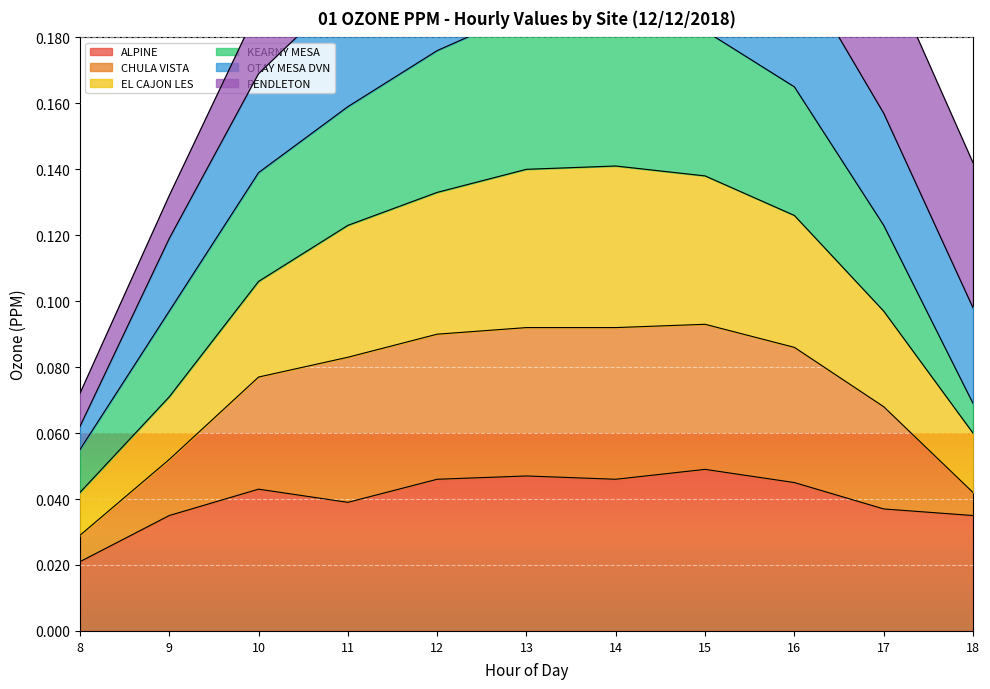

True or false: EL CAJON LES has more than 2 interior local peaks.

False